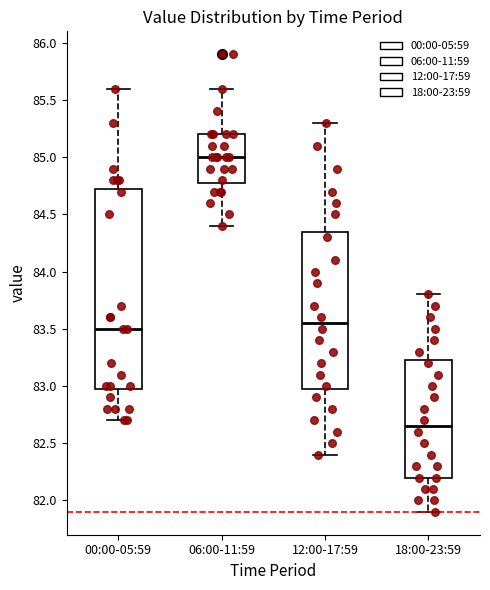

Reading left to right, read every box against the y-axis: the position of its median line, the range the box covers, and the ends of its whiskers. The values are not printed on the chart, so give them approximately, as read against the axis.

00:00-05:59: median 83.50, box 83.00 to 84.75, whiskers 82.70 to 85.60
06:00-11:59: median 85.00, box 84.80 to 85.20, whiskers 84.40 to 85.60
12:00-17:59: median 83.55, box 83.00 to 84.35, whiskers 82.40 to 85.30
18:00-23:59: median 82.65, box 82.20 to 83.25, whiskers 81.90 to 83.80